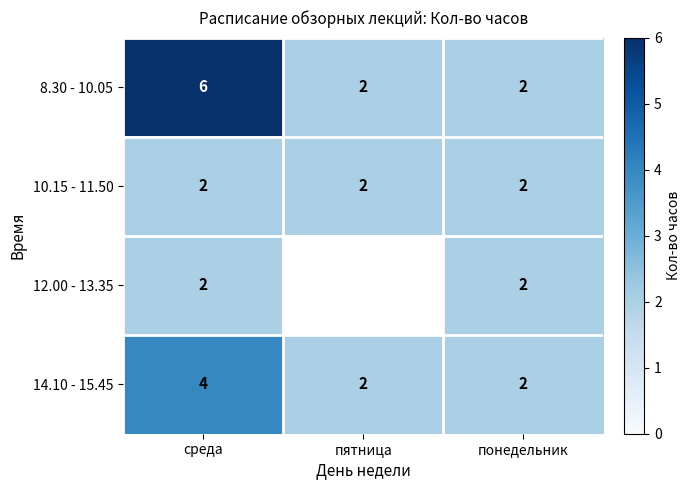

What is the difference between the highest and lowest values at среда?

4